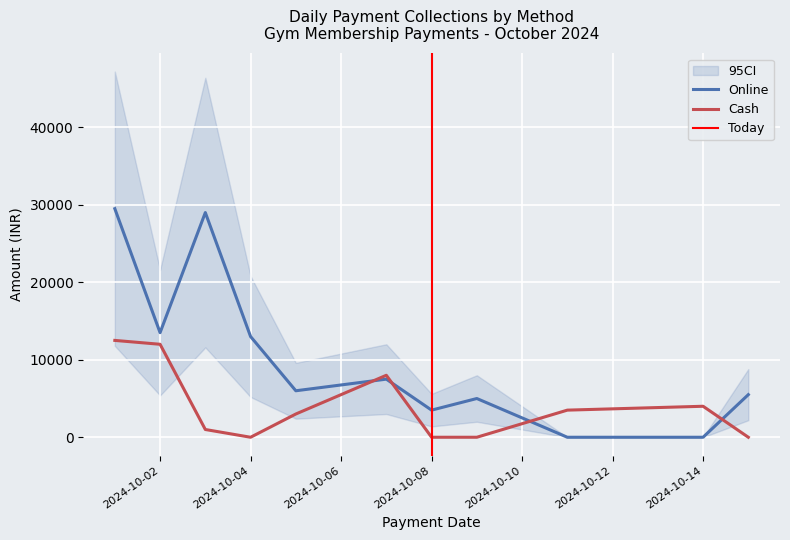

In Online, how many points are higher than both neighbors (excluding endpoints)?

3